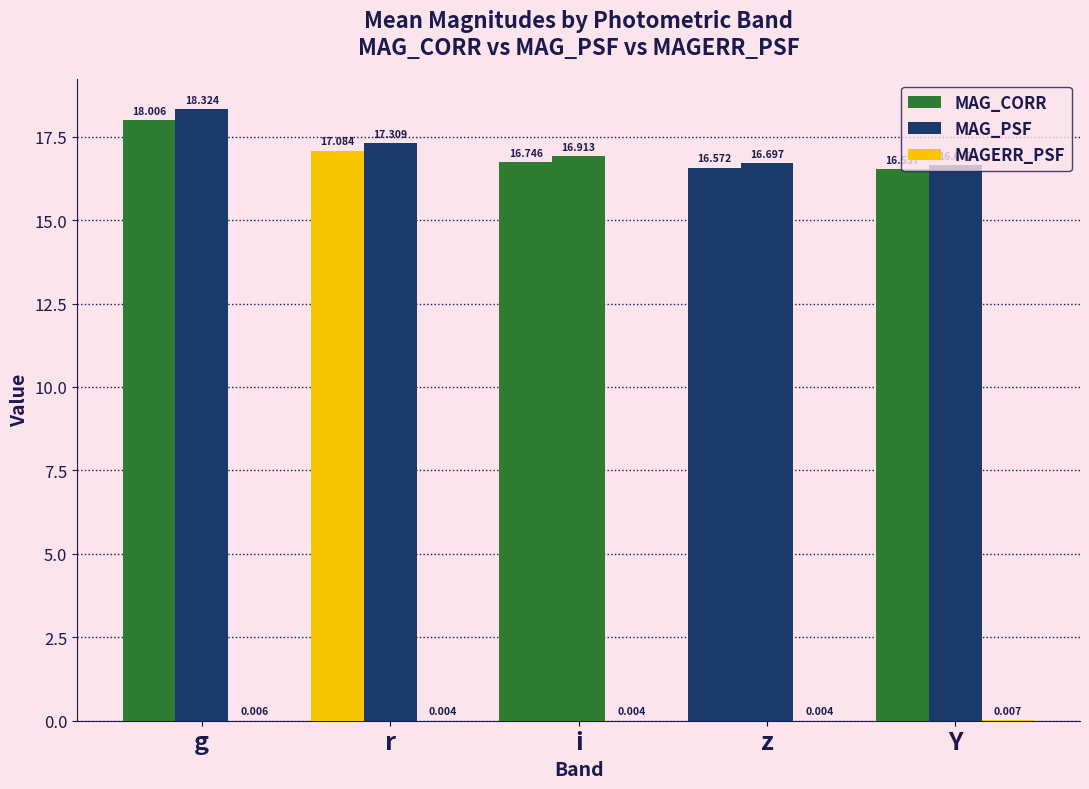

What is the minimum value for MAG_CORR?

16.5